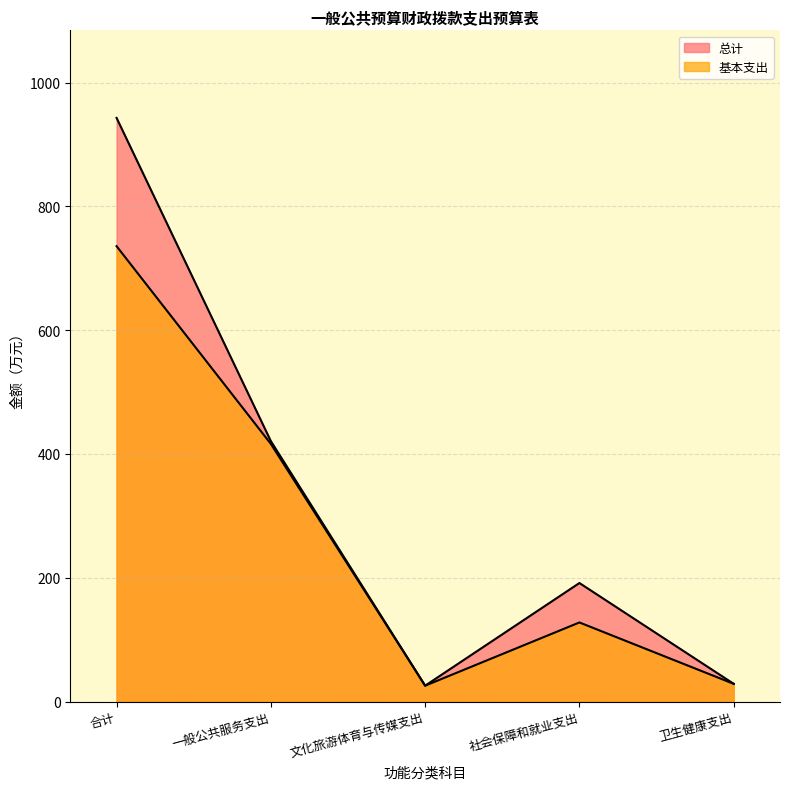

Is it true that 总计 equals 179.6 at 一般公共服务支出?

False